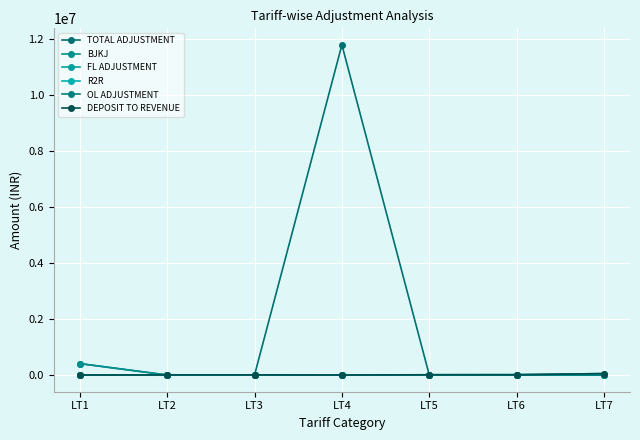

What is the difference between the highest and lowest values at LT5?

11460.0